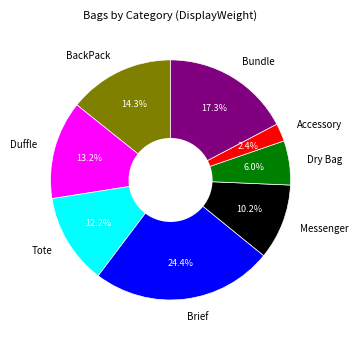

What is the smallest slice in the pie chart?

Accessory